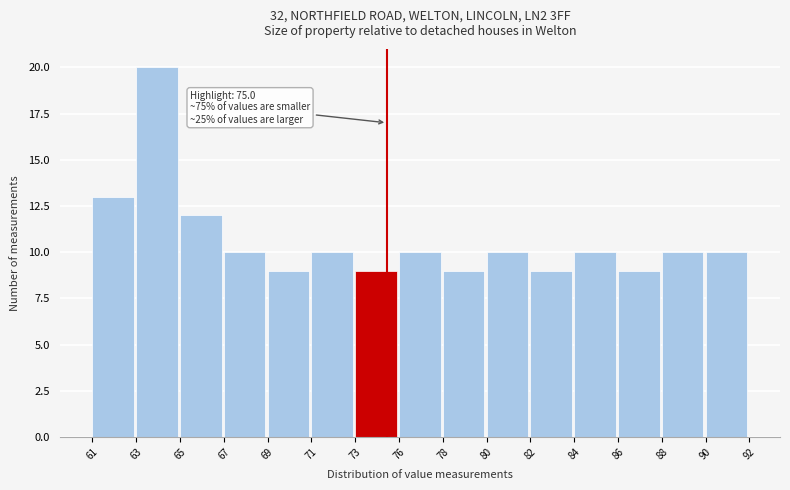

Reading left to right, transcribe all the data shown in this chart.

61=13	63=20	65=12	67=10	69=9	71=10	73=9	76=10	78=9	80=10	82=9	84=10	86=9	88=10	90=10